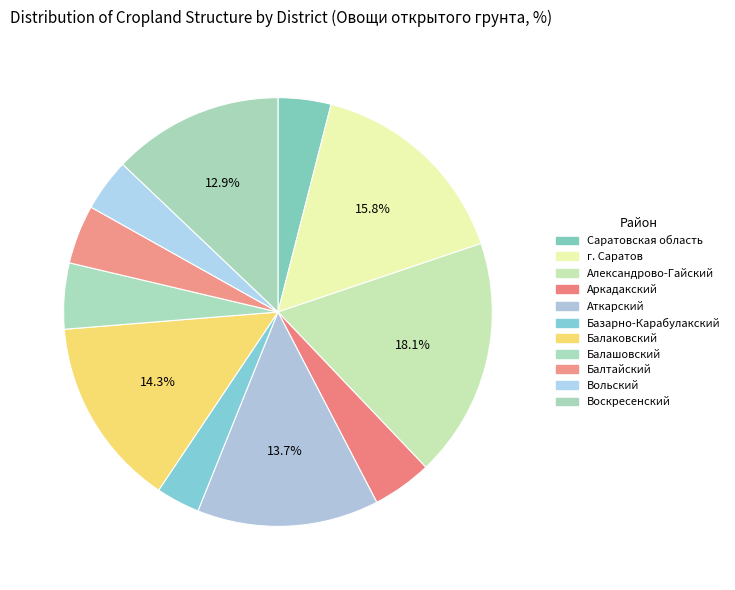

How many segments does this pie chart have?

11